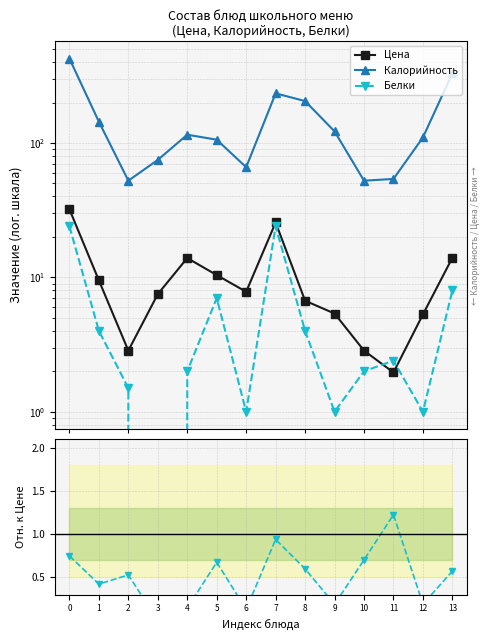

What is the value of the Цена point at the 12th from the left?

2.0